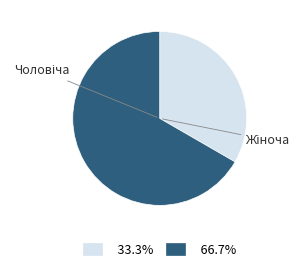

Is there a majority slice in this chart?

Yes